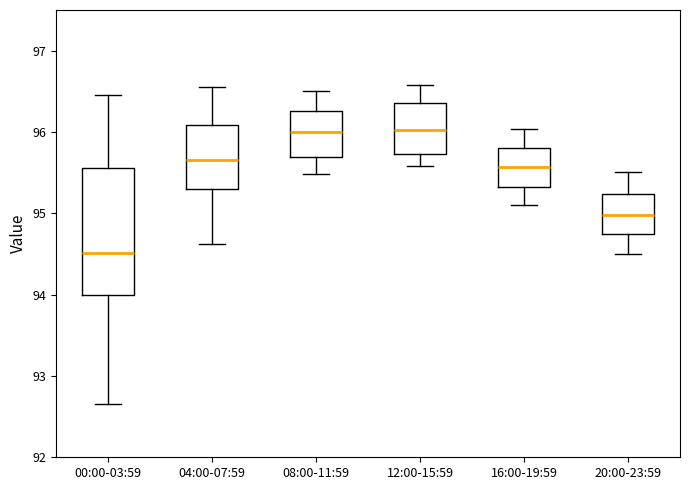

Which box's median line is the lowest?

00:00-03:59